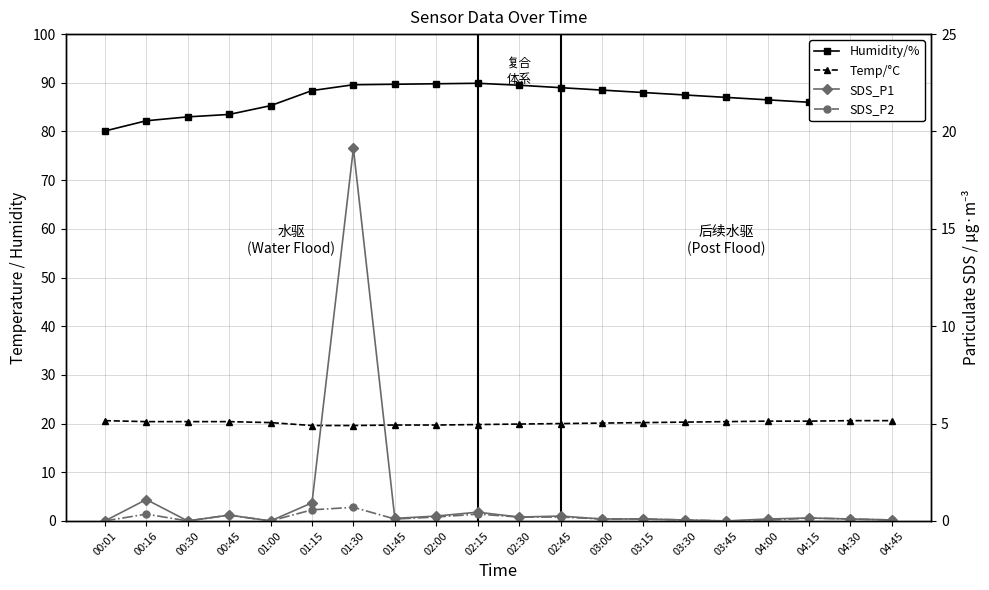

Is the value of Humidity/% at 01:30 greater than the value of SDS_P2 at 04:15?

Yes